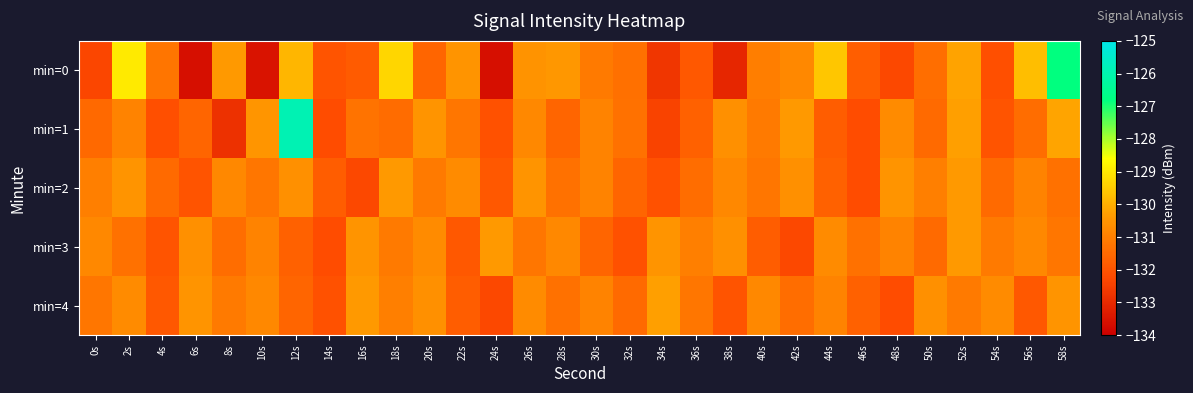

Reading left to right, list all the values displayed in this chart.

min=0: 0s=-132.3	2s=-129.0	4s=-131.2	6s=-133.6	8s=-130.4	10s=-133.5	12s=-129.9	14s=-132.0	16s=-131.9	18s=-129.3	20s=-131.6	22s=-130.5	24s=-133.6	26s=-130.5	28s=-130.4	30s=-131.1	32s=-131.3	34s=-132.7	36s=-131.9	38s=-133.1	40s=-131.0	42s=-130.8	44s=-129.6	46s=-131.8	48s=-132.3	50s=-131.4	52s=-130.2	54s=-132.1	56s=-129.7	58s=-126.8
min=1: 0s=-131.5	2s=-130.9	4s=-132.1	6s=-131.6	8s=-132.8	10s=-130.5	12s=-125.9	14s=-132.2	16s=-131.3	18s=-131.5	20s=-130.5	22s=-131.2	24s=-132.1	26s=-130.8	28s=-131.6	30s=-130.9	32s=-131.3	34s=-132.4	36s=-131.7	38s=-130.6	40s=-131.1	42s=-130.4	44s=-131.8	46s=-132.2	48s=-130.7	50s=-131.5	52s=-130.3	54s=-132.0	56s=-131.4	58s=-130.2
min=2: 0s=-131.0	2s=-130.5	4s=-131.5	6s=-132.0	8s=-130.8	10s=-131.2	12s=-130.6	14s=-131.8	16s=-132.3	18s=-130.4	20s=-131.1	22s=-130.7	24s=-131.9	26s=-130.5	28s=-131.3	30s=-130.9	32s=-131.6	34s=-132.1	36s=-131.4	38s=-130.8	40s=-131.2	42s=-130.6	44s=-131.7	46s=-132.2	48s=-130.5	50s=-131.0	52s=-130.4	54s=-131.5	56s=-130.9	58s=-131.3
min=3: 0s=-130.8	2s=-131.3	4s=-132.0	6s=-130.6	8s=-131.4	10s=-130.9	12s=-131.7	14s=-132.2	16s=-130.5	18s=-131.1	20s=-130.7	22s=-131.9	24s=-130.4	26s=-131.2	28s=-130.8	30s=-131.6	32s=-132.1	34s=-130.5	36s=-131.0	38s=-130.6	40s=-131.8	42s=-132.3	44s=-130.7	46s=-131.3	48s=-130.9	50s=-131.5	52s=-130.4	54s=-131.1	56s=-130.8	58s=-131.2
min=4: 0s=-131.2	2s=-130.7	4s=-131.9	6s=-130.5	8s=-131.1	10s=-130.8	12s=-131.6	14s=-132.1	16s=-130.4	18s=-131.0	20s=-130.6	22s=-131.8	24s=-132.3	26s=-130.7	28s=-131.3	30s=-130.9	32s=-131.5	34s=-130.3	36s=-131.2	38s=-132.0	40s=-130.8	42s=-131.4	44s=-130.9	46s=-131.7	48s=-132.2	50s=-130.6	52s=-131.1	54s=-130.7	56s=-131.9	58s=-130.5